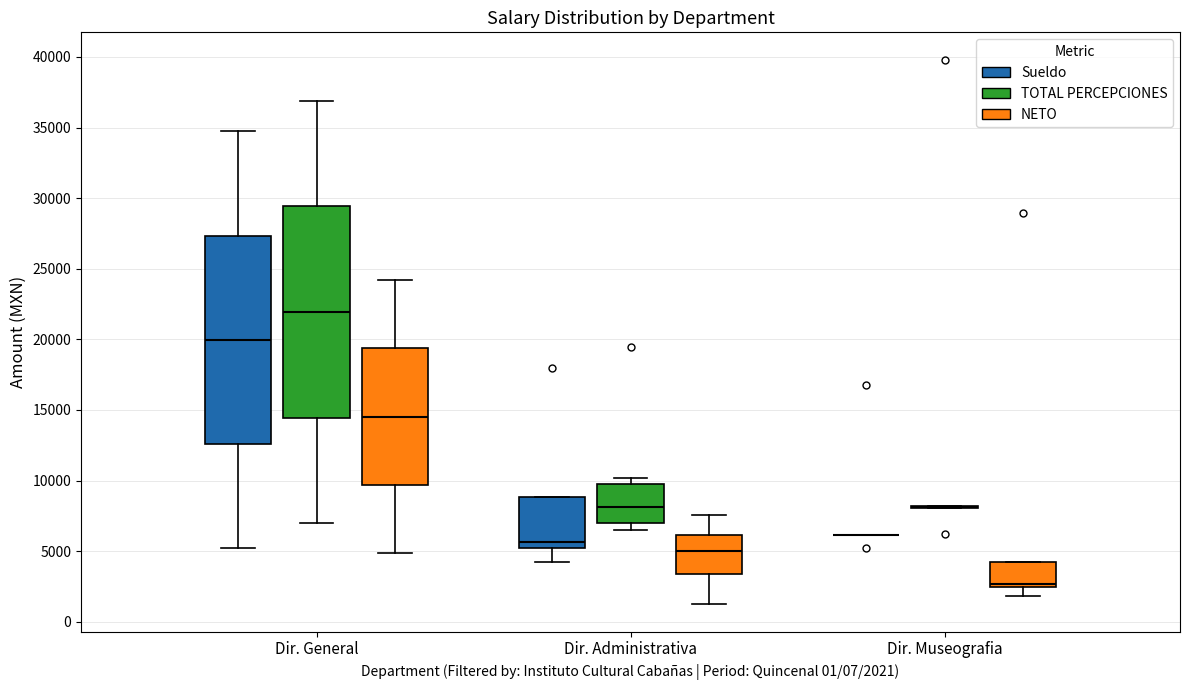

Reading left to right, read every box against the y-axis: the position of its median line, the range the box covers, and the ends of its whiskers. The values are not printed on the chart, so give them approximately, as read against the axis.

Dir. General (Sueldo): median 20000, box 12500 to 27500, whiskers 5000 to 34500
Dir. General (TOTAL PERCEPCIONES): median 22000, box 14500 to 29500, whiskers 7000 to 37000
Dir. General (NETO): median 14500, box 9500 to 19500, whiskers 5000 to 24000
Dir. Administrativa (Sueldo): median 5500, box 5000 to 9000, whiskers 4000 to 9000
Dir. Administrativa (TOTAL PERCEPCIONES): median 8000, box 7000 to 10000, whiskers 6500 to 10000 (just above the box's upper edge)
Dir. Administrativa (NETO): median 5000, box 3500 to 6000, whiskers 1000 to 7500
Dir. Museografia (Sueldo): box collapsed to a line at 6000, whiskers 6000 to 6000
Dir. Museografia (TOTAL PERCEPCIONES): box collapsed to a line at 8000, whiskers 8000 to 8000
Dir. Museografia (NETO): median 2500 (just above the box's lower edge), box 2500 to 4000, whiskers 2000 to 4000